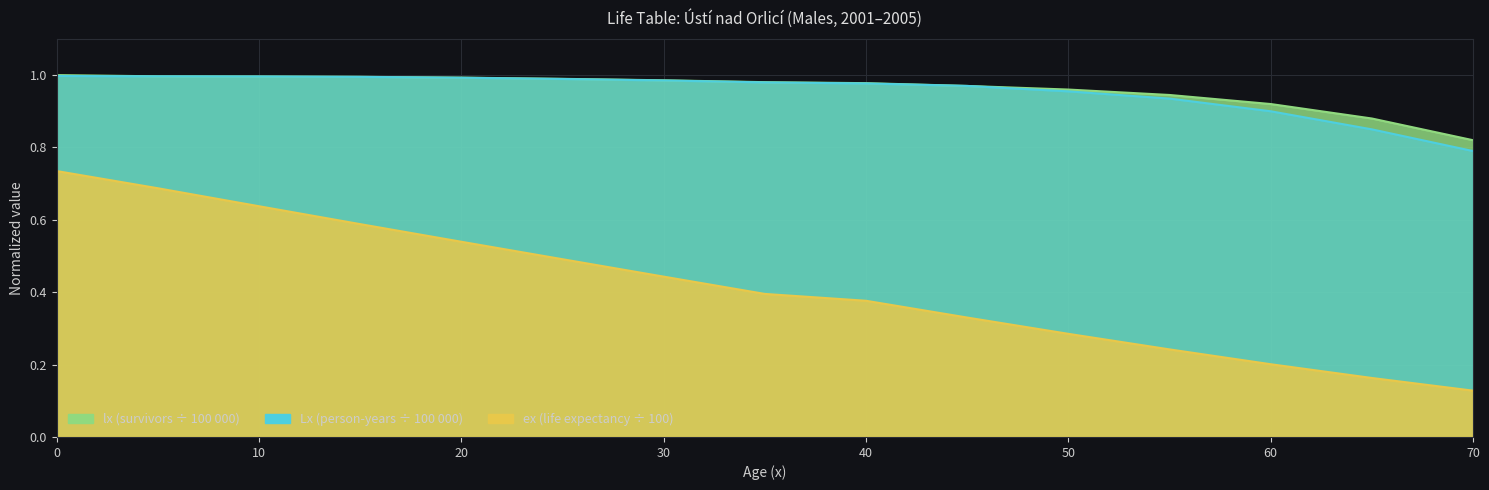

Which label corresponds to the smallest value in the chart?

70